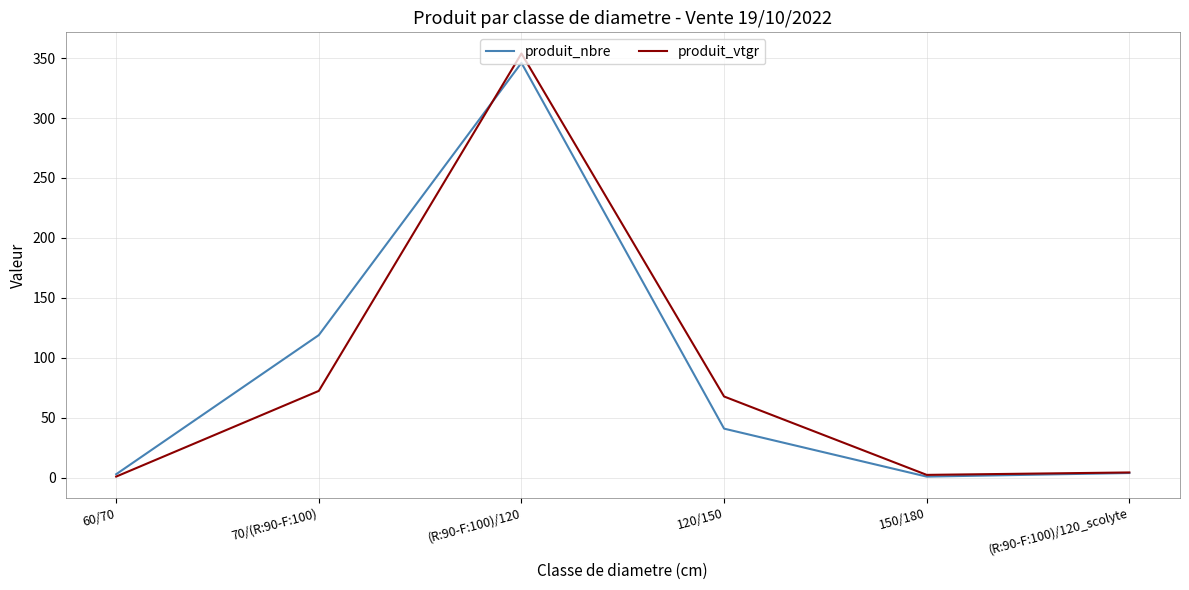

Is the value of produit_nbre at (R:90-F:100)/120 greater than the value of produit_vtgr at (R:90-F:100)/120?

No